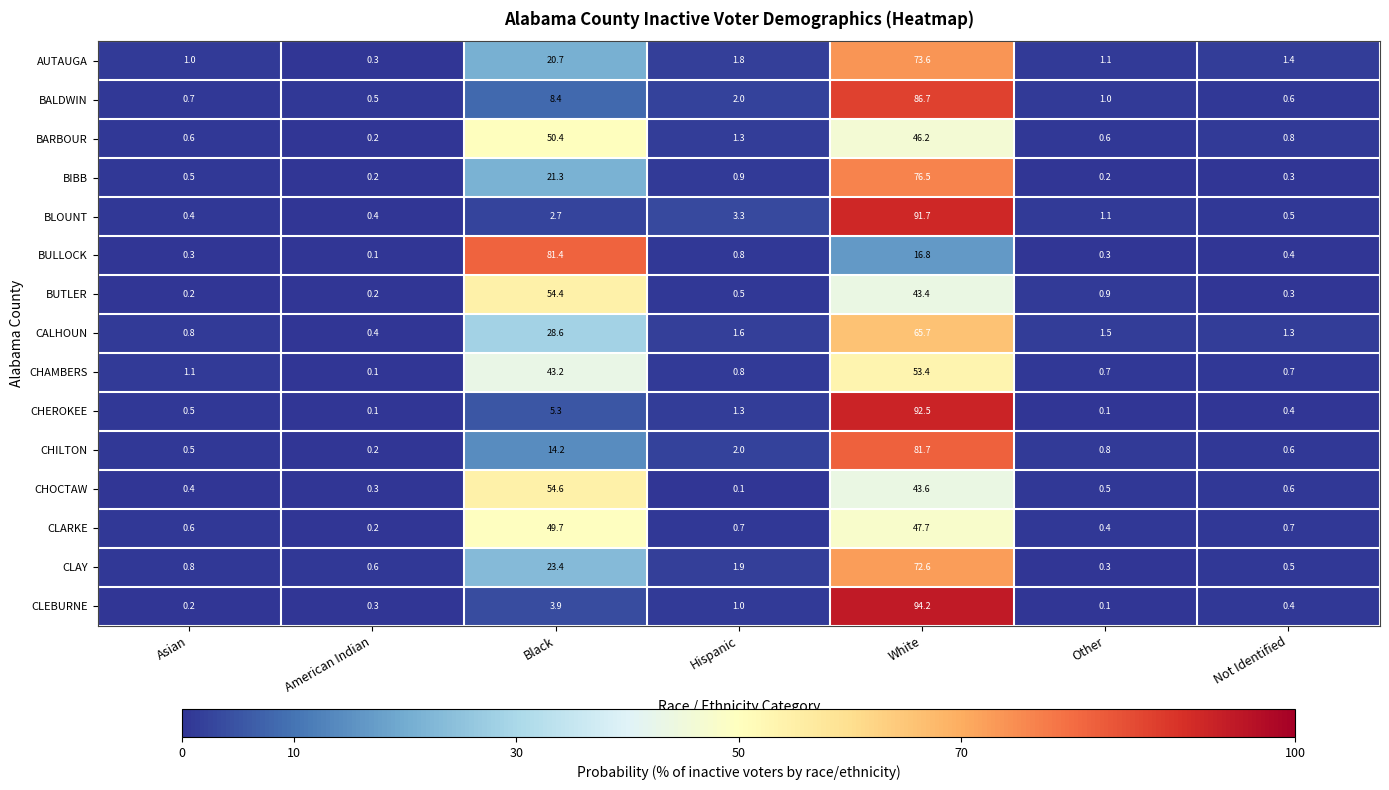

True or false: BARBOUR has a value of 0.2 at American Indian.

True